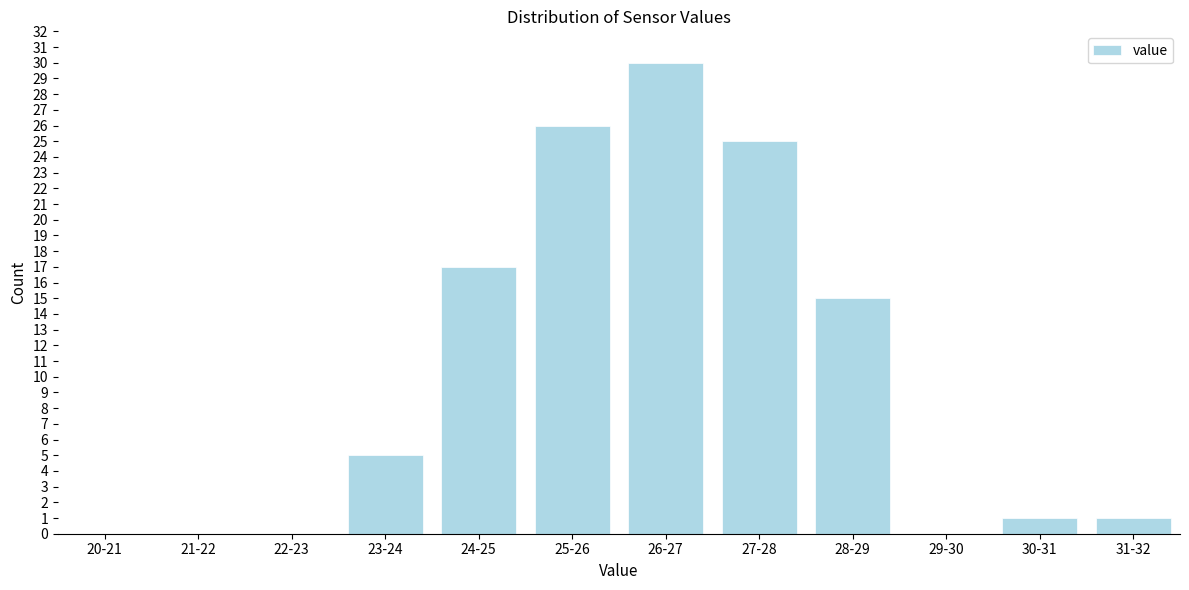

Reading left to right, list all the values displayed in this chart.

20-21=0	21-22=0	22-23=0	23-24=5	24-25=17	25-26=26	26-27=30	27-28=25	28-29=15	29-30=0	30-31=1	31-32=1